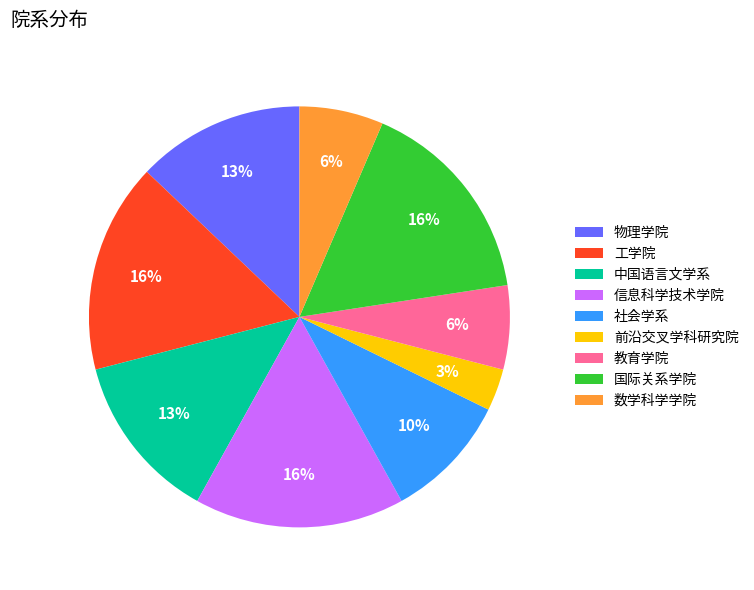

Is it true that 国际关系学院 is 16% of the pie?

True